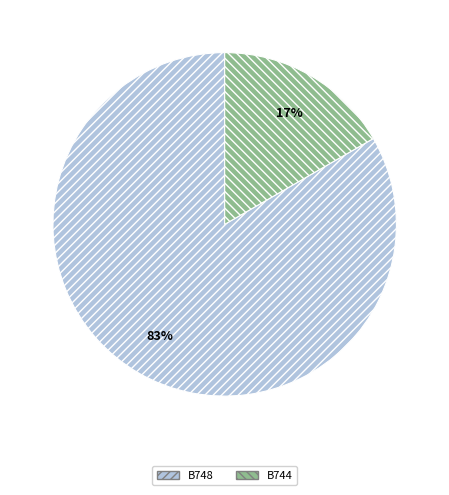

To the nearest percent, what is the average slice percentage?

50%